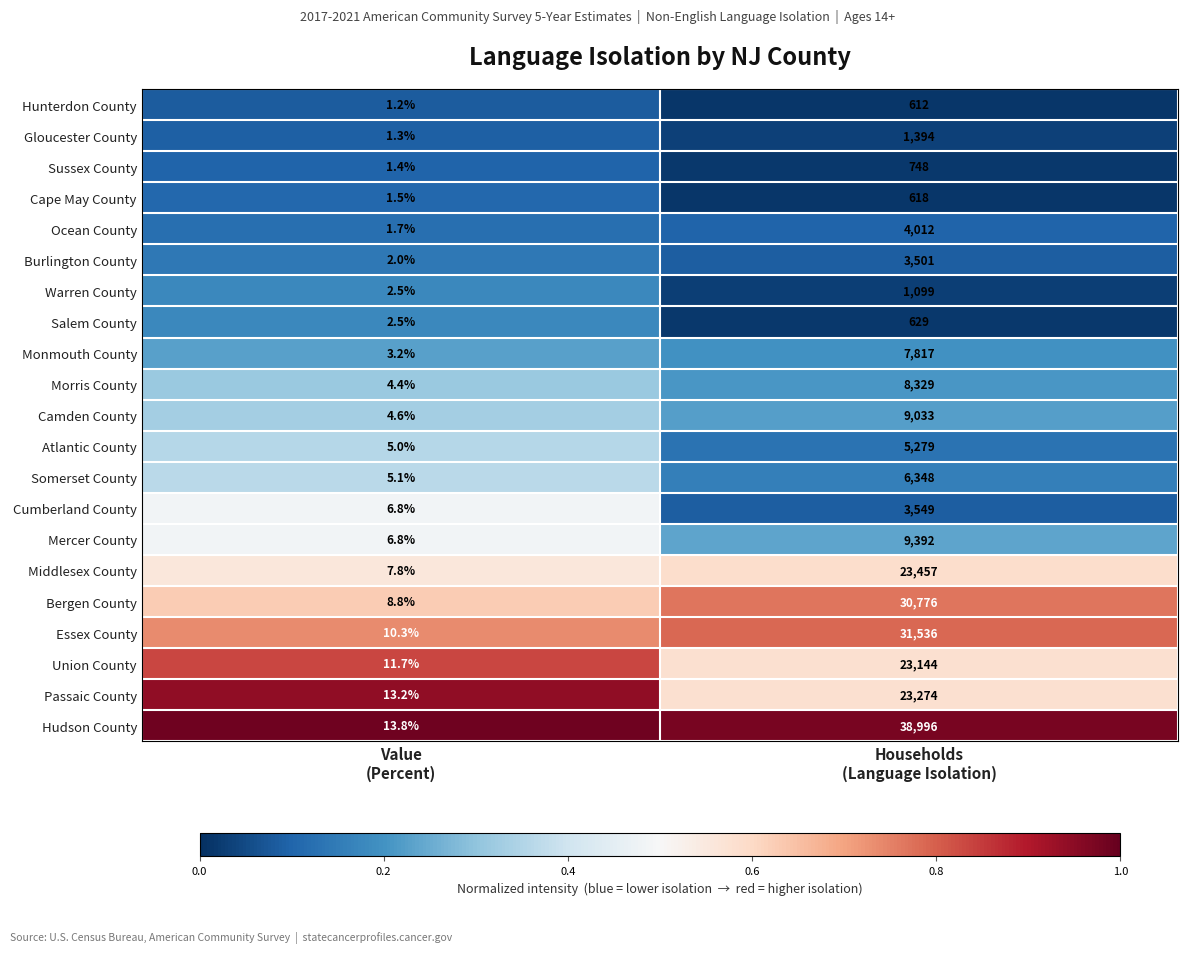

What is the difference between the maximum and minimum values in the Sussex County series?

746.6